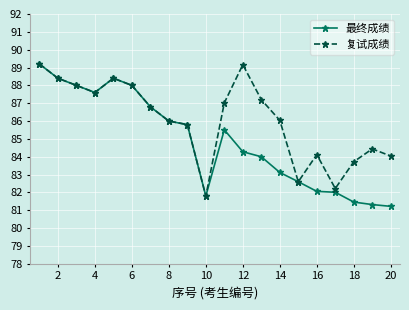

Which series has the largest total across all categories?

复试成绩